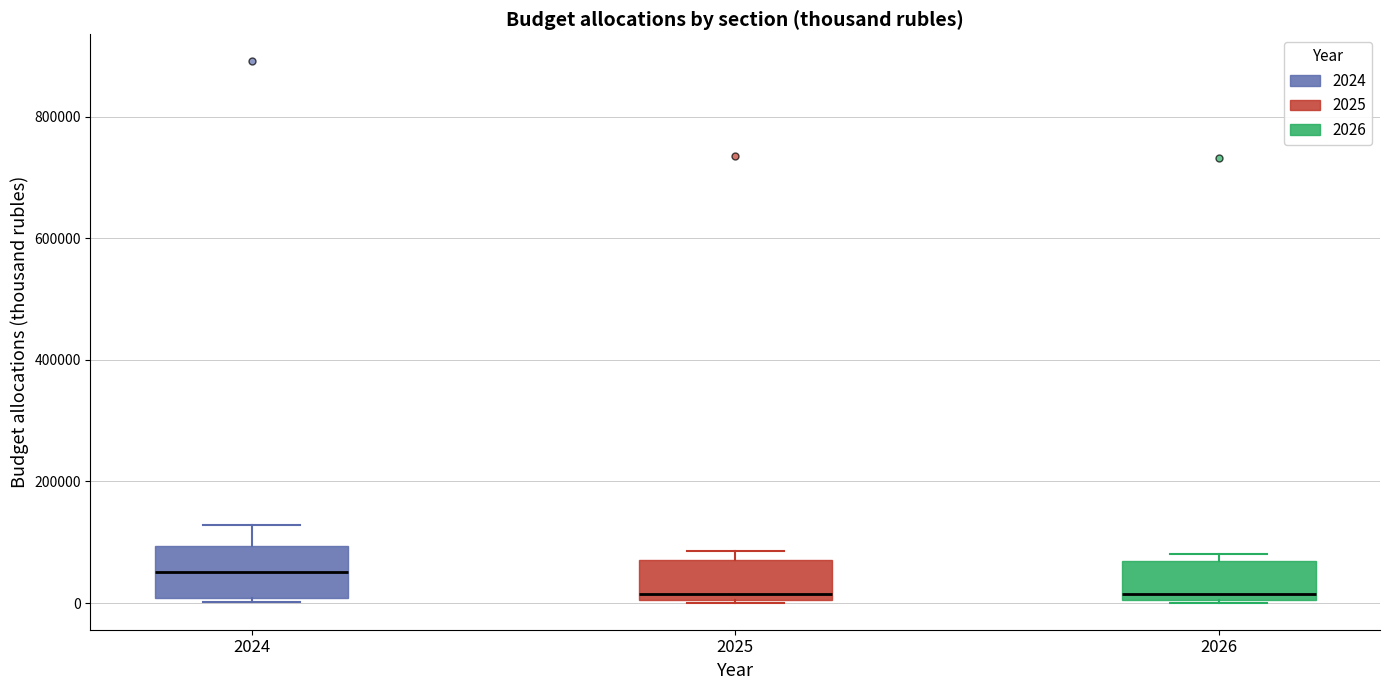

Where is the lower edge of the box at x = 2025 on the y-axis? The values are not printed on the chart, so give them approximately, as read against the axis.

0